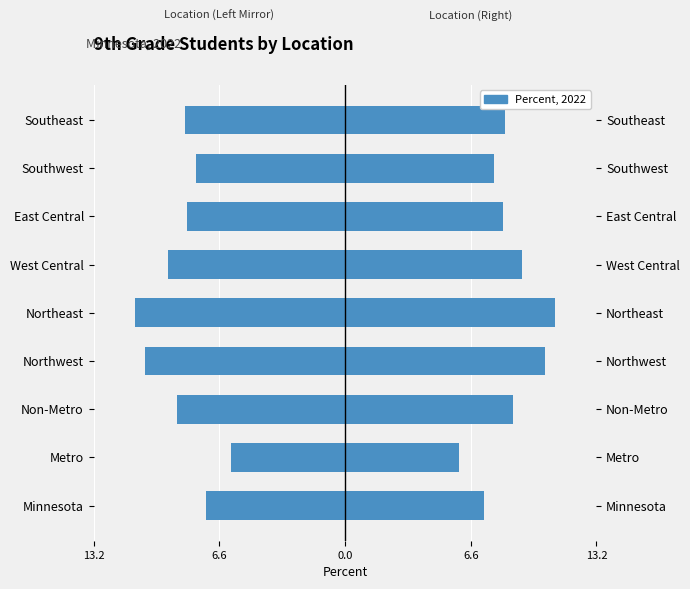

Reading left to right, what are all the values shown in this chart?

Percent (Left): -7.3	-6.0	-8.8	-10.5	-11.0	-9.3	-8.3	-7.8	-8.4
Percent (Right): 7.3	6.0	8.8	10.5	11.0	9.3	8.3	7.8	8.4